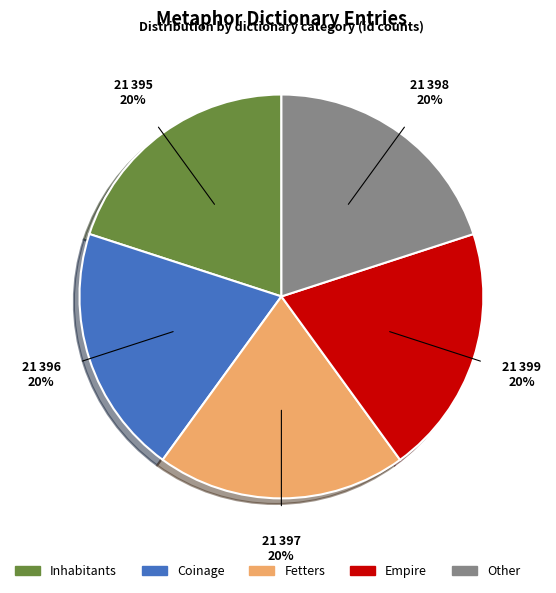

Count the number of slices in the pie.

5